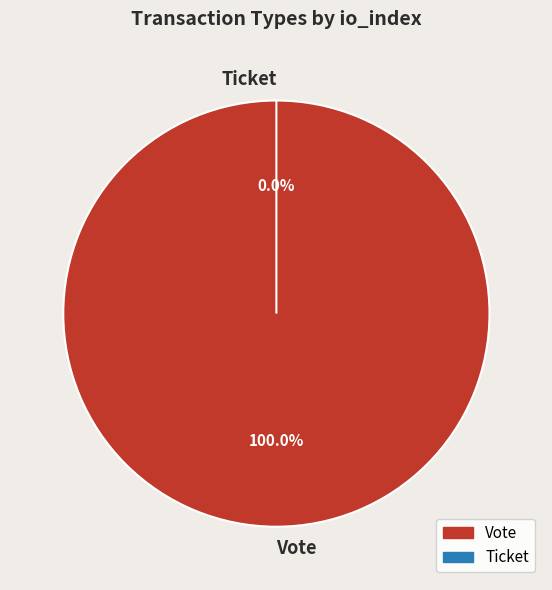

What is the smallest slice in the pie chart?

Ticket